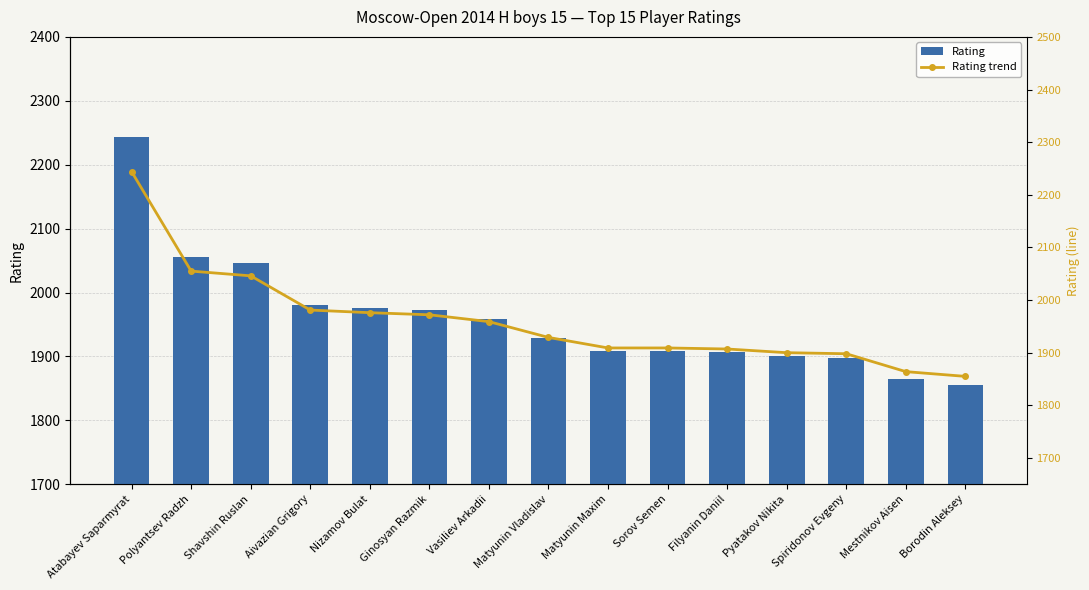

What are all the series names shown in the legend?

Rating, Rating trend